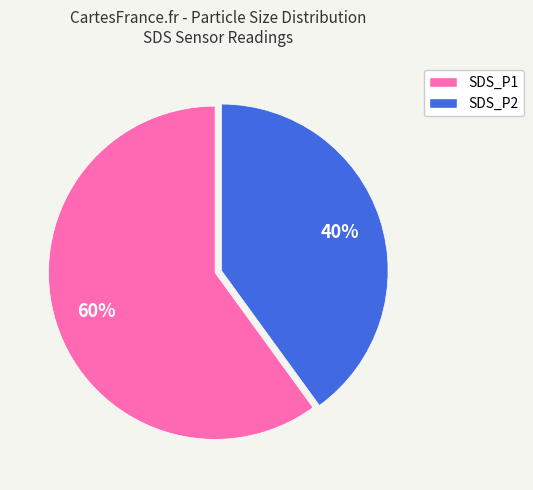

Does SDS_P1 represent more than half of the total?

Yes